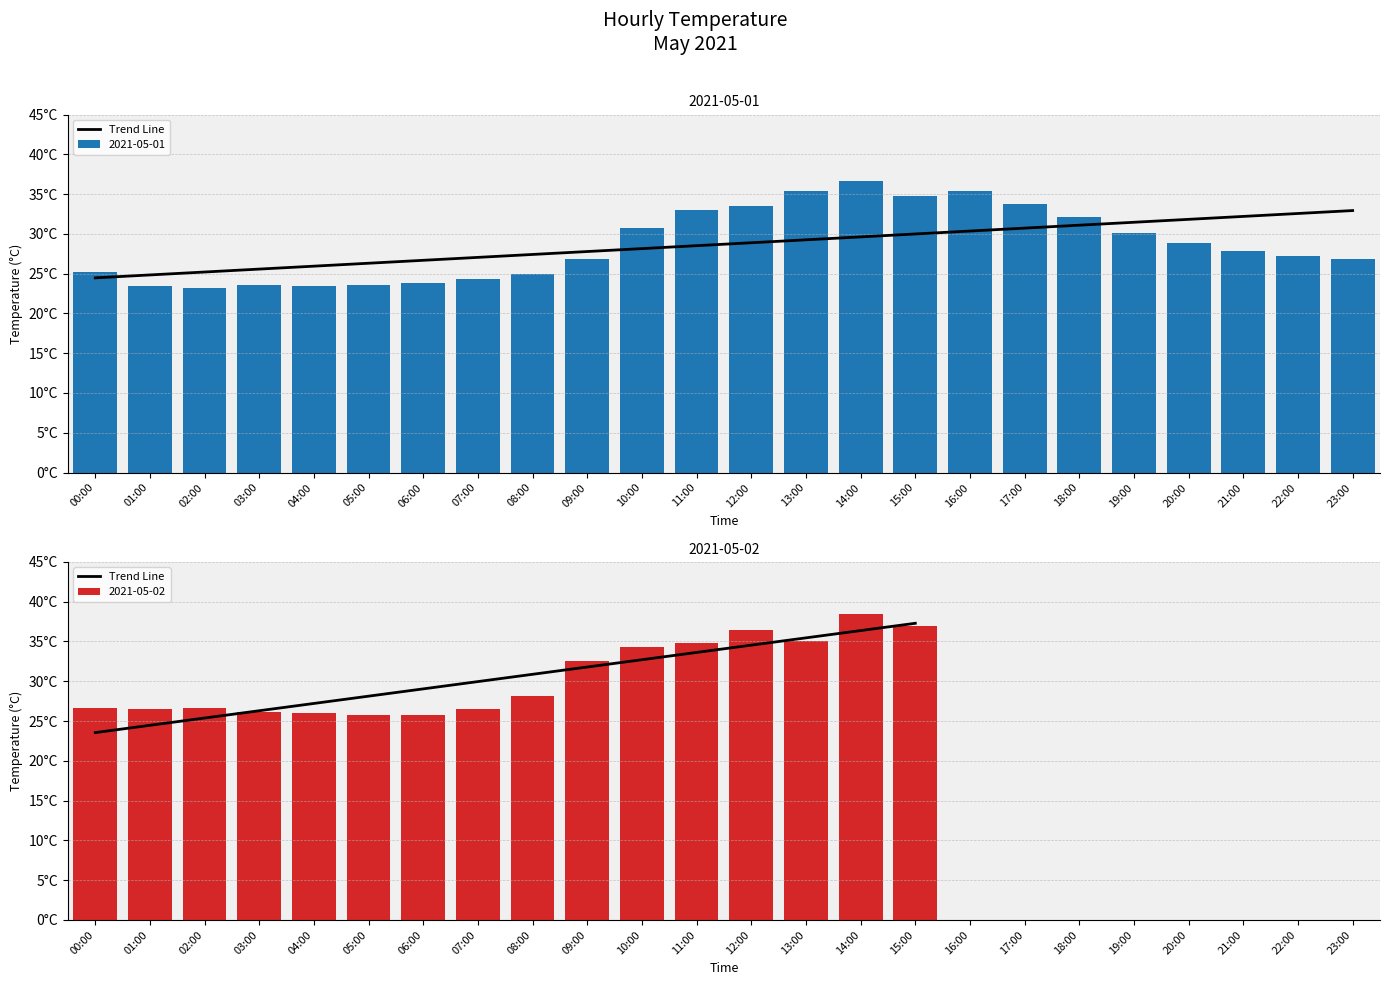

What is the difference between the maximum and second lowest values?

12.8